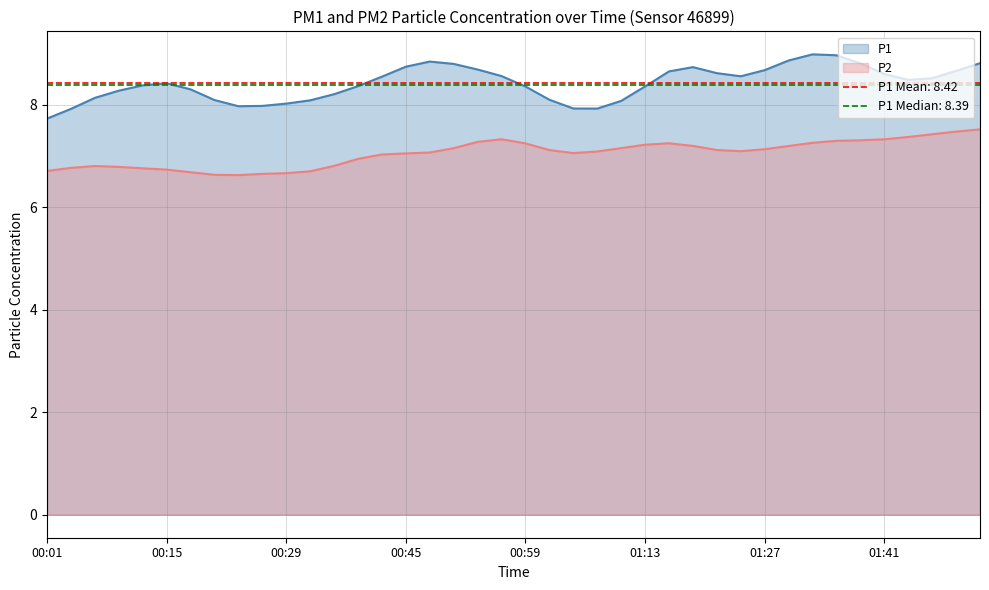

True or false: P1 has a value of 3.1 at 01:13.

False